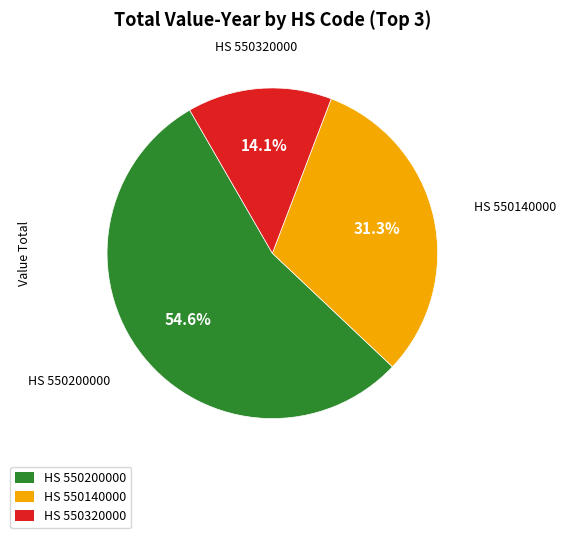

Which slice is the smallest?

HS 550320000